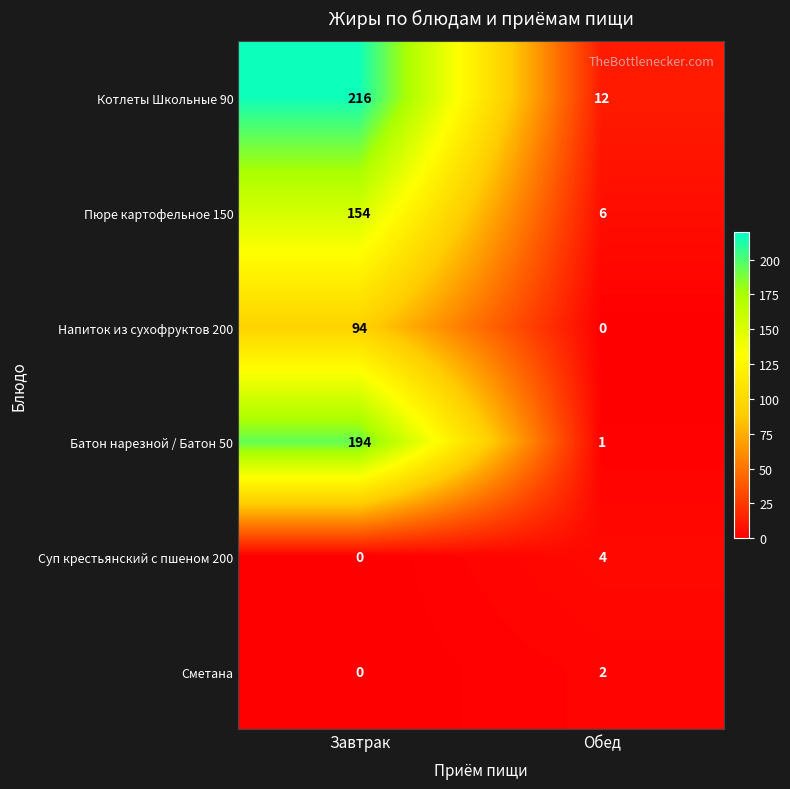

What is the total value across all series at Завтрак?

658